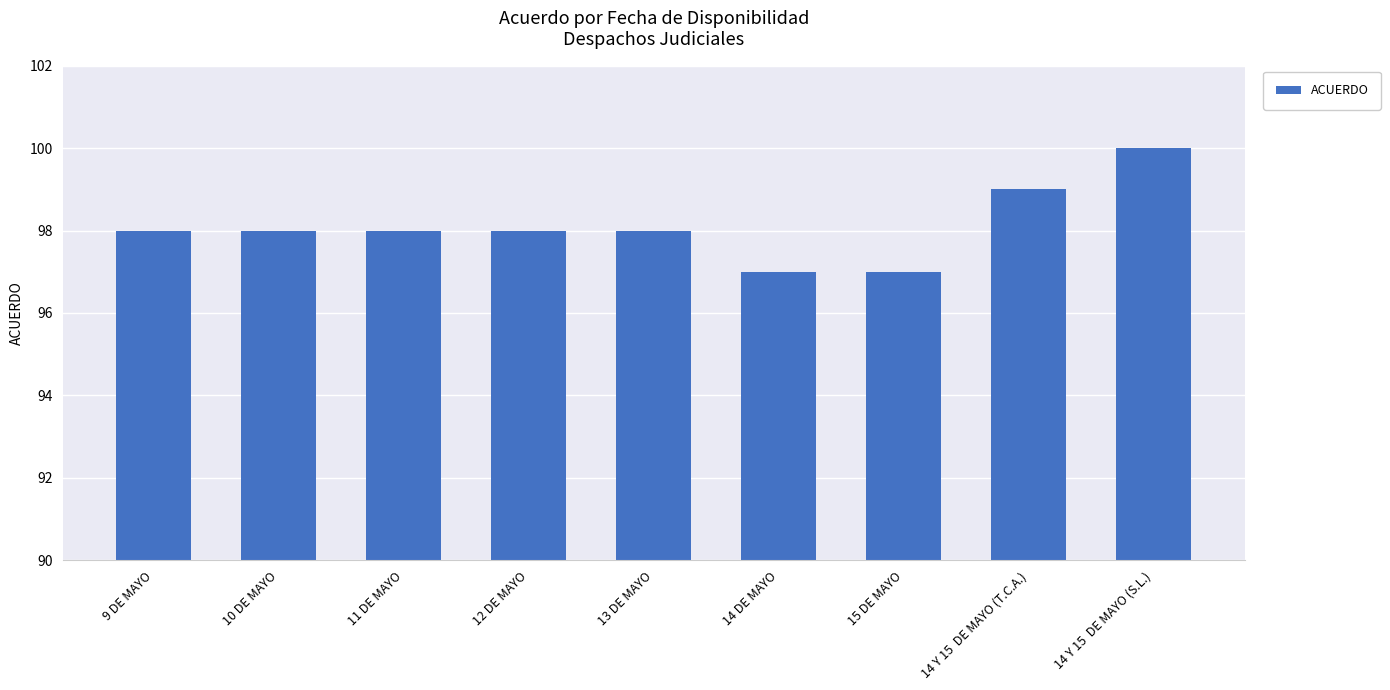

The value at 11 DE MAYO is 98. True or false?

True